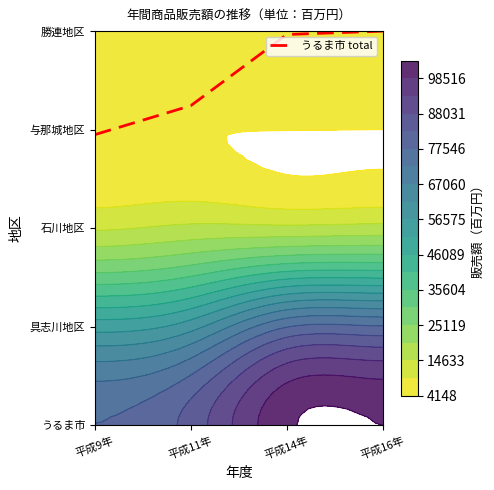

Count the number of data series in this chart.

5